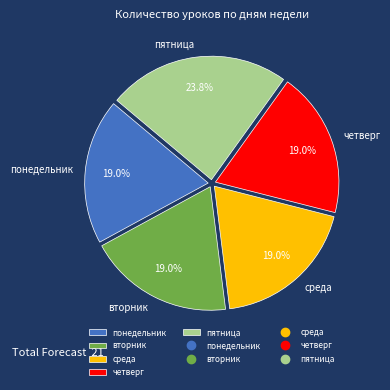

Which has a higher value, среда or пятница?

пятница